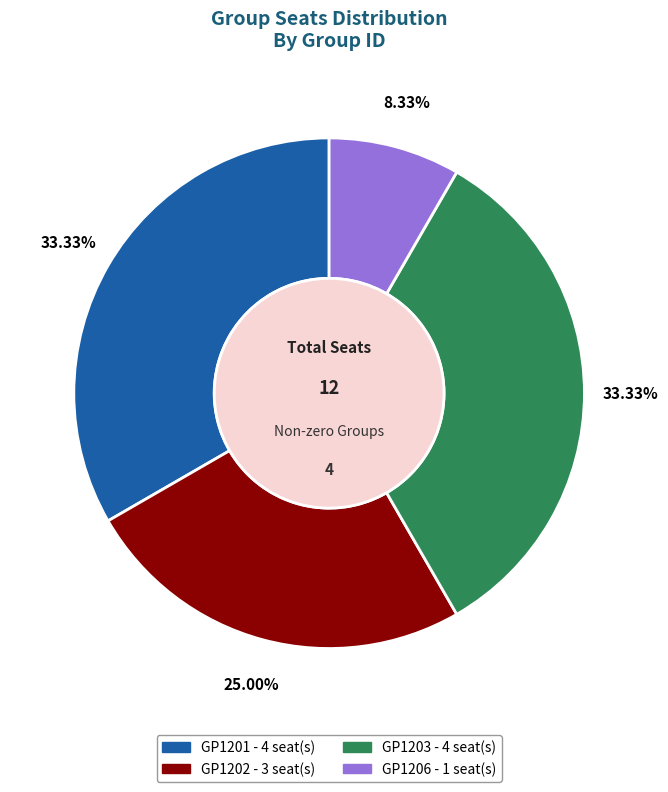

Between GP1202 and GP1203, which is larger?

GP1203